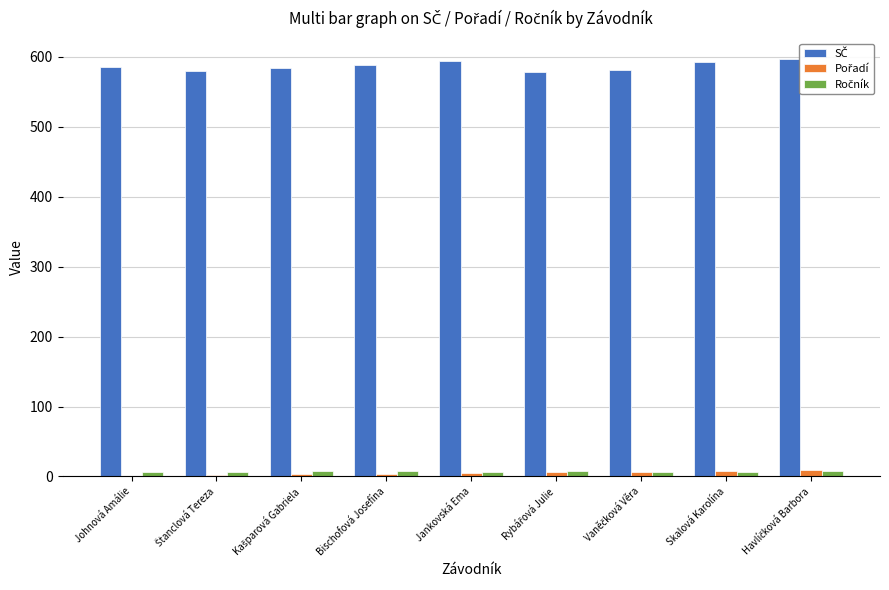

What is the maximum value shown in the chart?

597